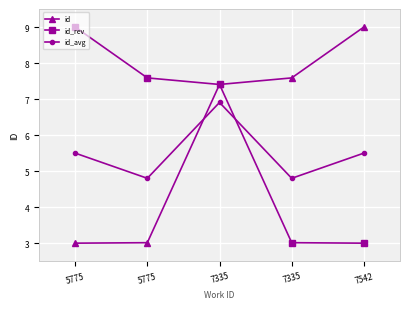

Where do id and id_avg first cross each other?

5775 and 7335